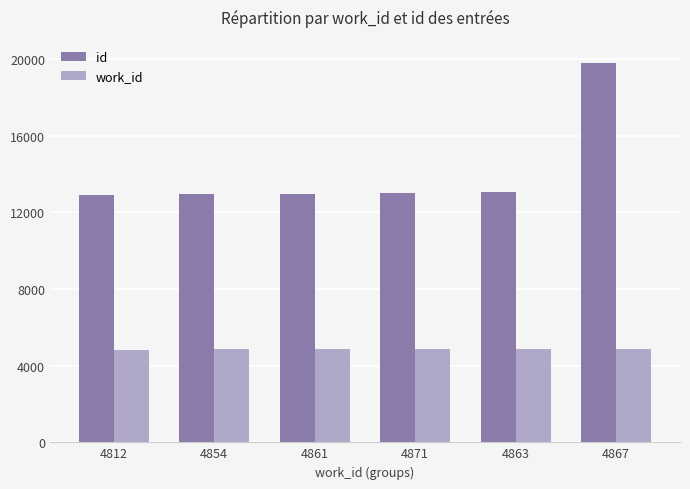

Rank the series at 4867 from highest to lowest value.

id, work_id